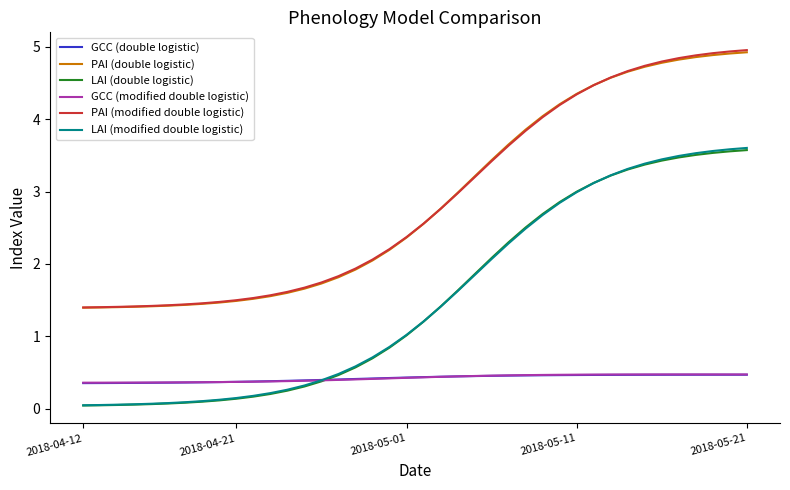

What is the sum of all PAI (double logistic) values?

115.3